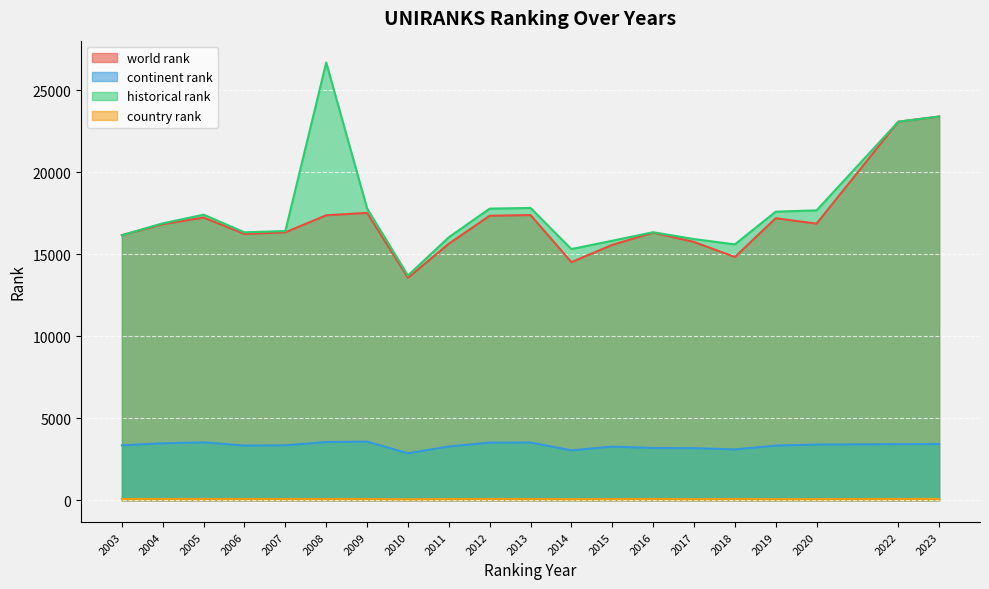

Reading left to right, extract all data points from this chart.

world rank: 16168	16841	17243	16241	16343	17382	17528	13569	15644	17353	17396	14522	15577	16321	15757	14836	17202	16872	23091	23407
continent rank: 3349	3470	3528	3333	3347	3550	3573	2862	3279	3513	3518	3041	3271	3182	3173	3098	3331	3395	3418	3428
historical rank: 16168	16891	17418	16342	16420	26700	17803	13707	16040	17789	17829	15321	15829	16348	15931	15606	17602	17683	23091	23407
country rank: 73	73	77	73	73	75	73	59	71	75	73	65	71	75	64	75	64	68	76	77